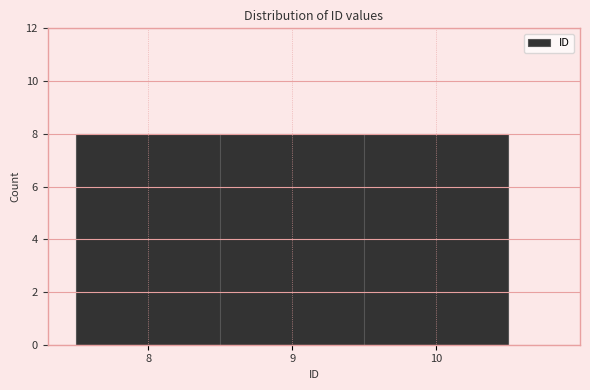

Reading left to right, list every bar in this chart as the range it spans on the x-axis followed by its height. The values are not printed on the chart, so give them approximately, as read against the axis.

7.5 to 8.5: 8
8.5 to 9.5: 8
9.5 to 10.5: 8